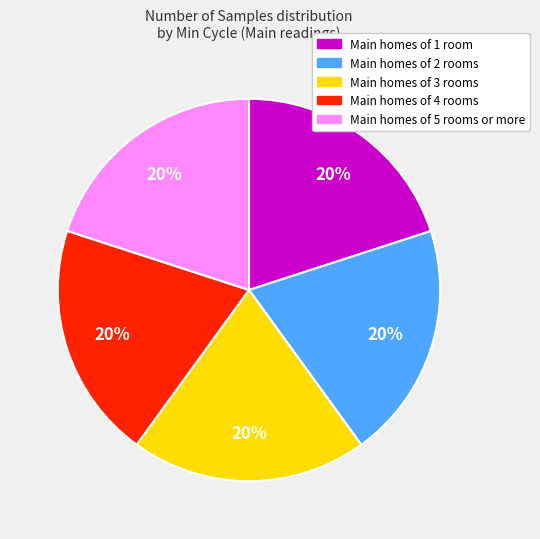

To the nearest percent, what is the average slice percentage?

20%